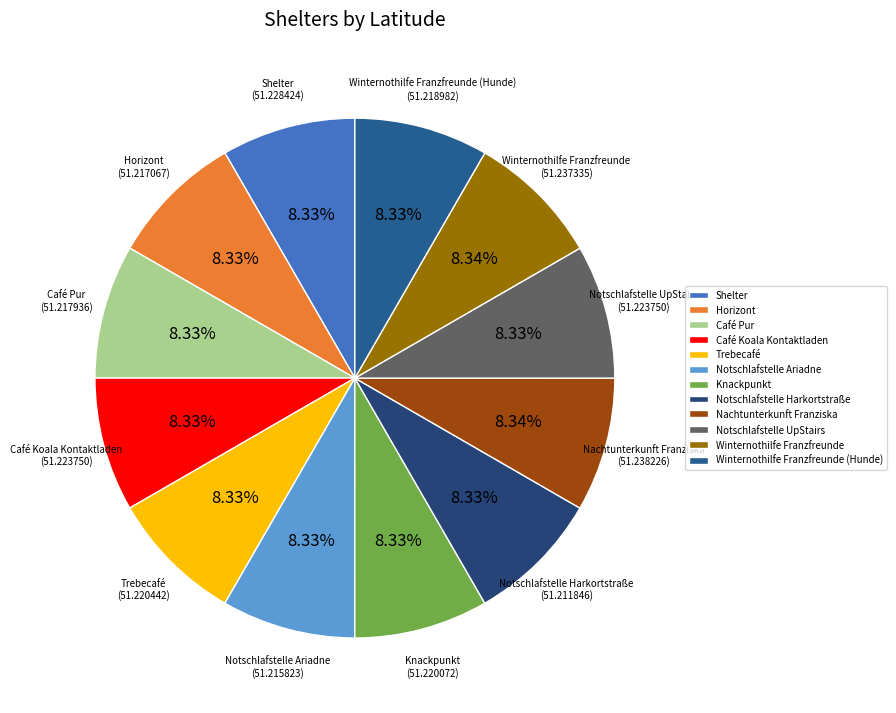

The Knackpunkt slice represents 1% of the pie. True or false?

False